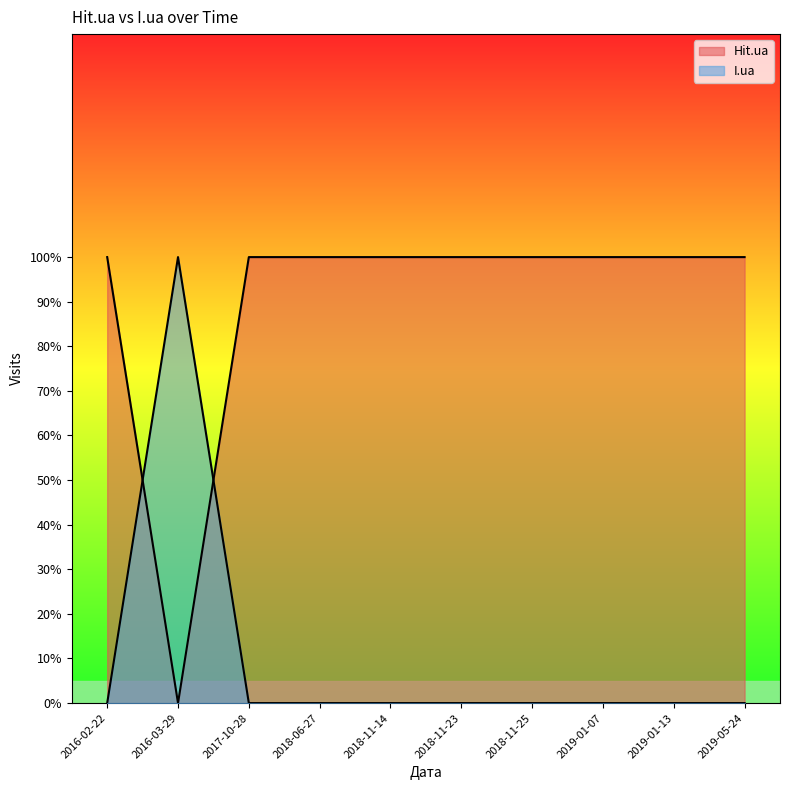

Rank the categories by Hit.ua line value from highest to lowest.

2016-02-22, 2017-10-28, 2018-06-27, 2018-11-14, 2018-11-23, 2018-11-25, 2019-01-07, 2019-01-13, 2019-05-24, 2016-03-29